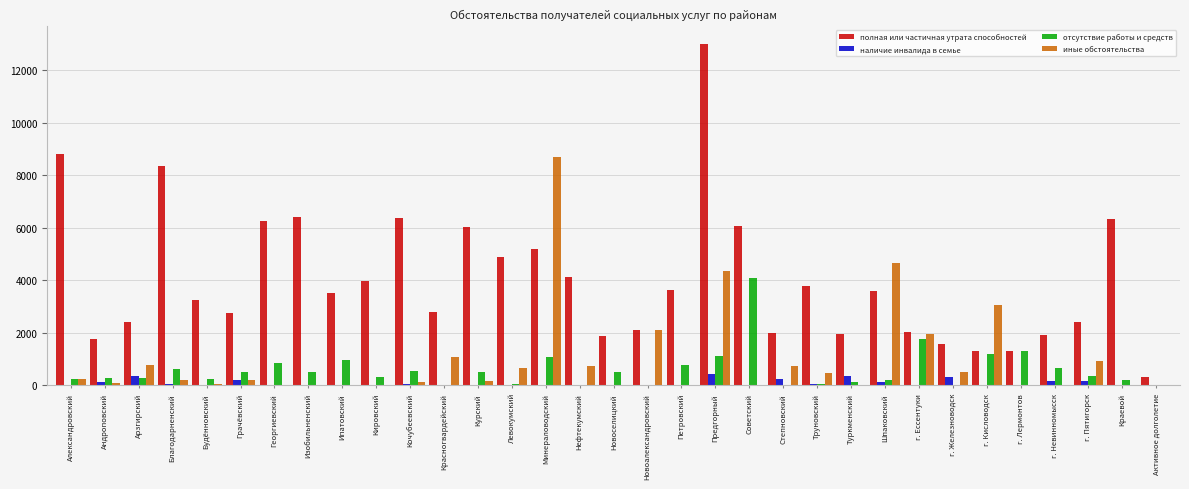

Which series has the largest total across all categories?

полная или частичная утрата способностей